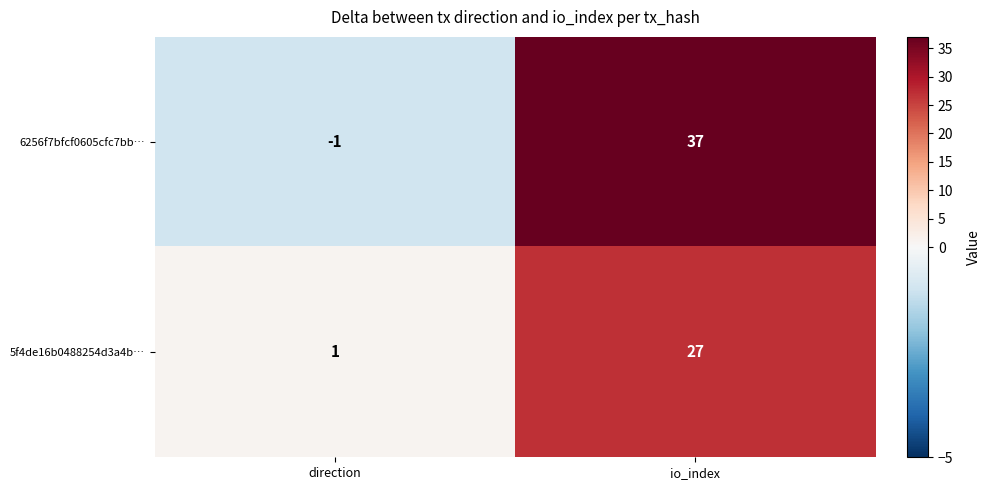

Between direction and io_index, which series saw the biggest shift?

6256f7bfcf0605cfc7bb…